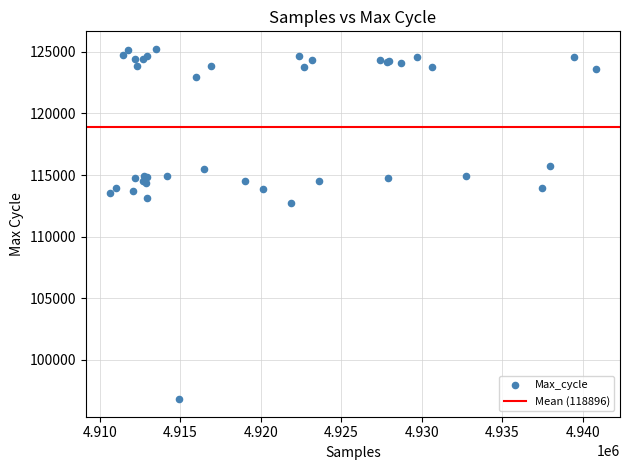

What Y value in the scatter plot is closest to 111020?

112752